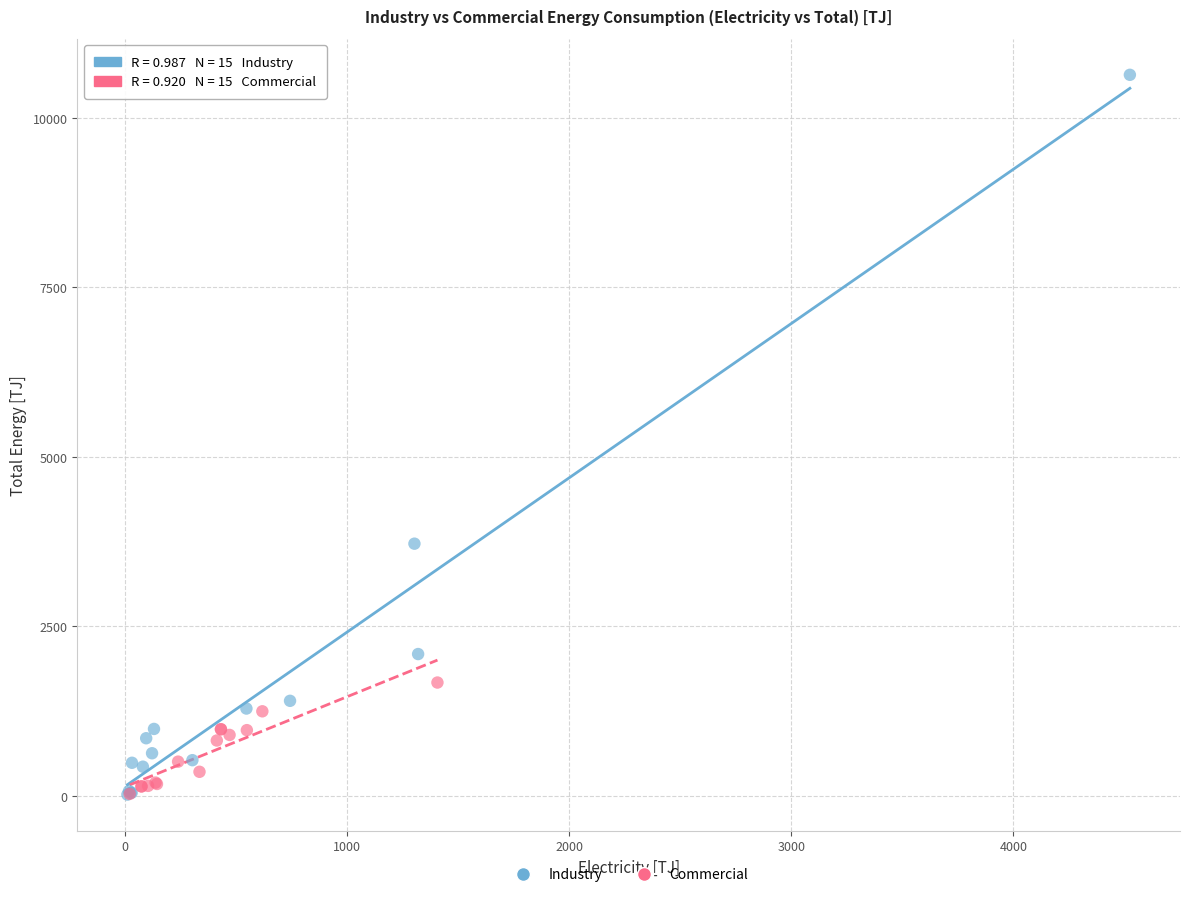

Which series has the widest spread of Y values?

Industry